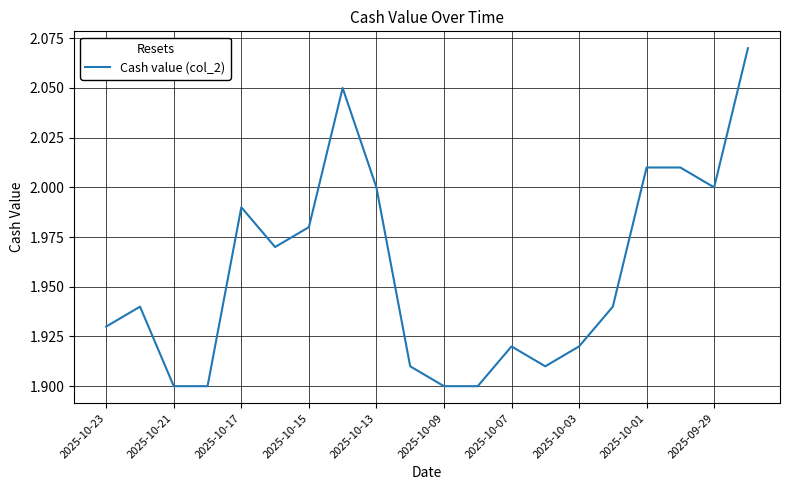

What is the minimum value shown in the chart?

1.9